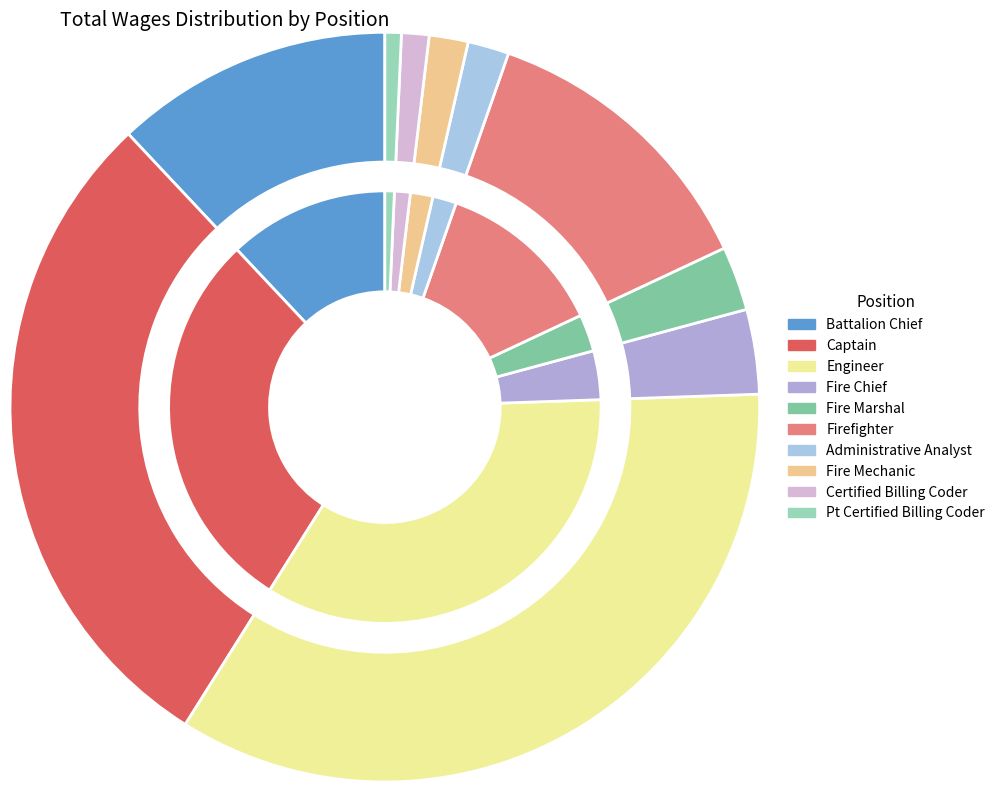

Is there any slice that represents more than half of the pie?

No